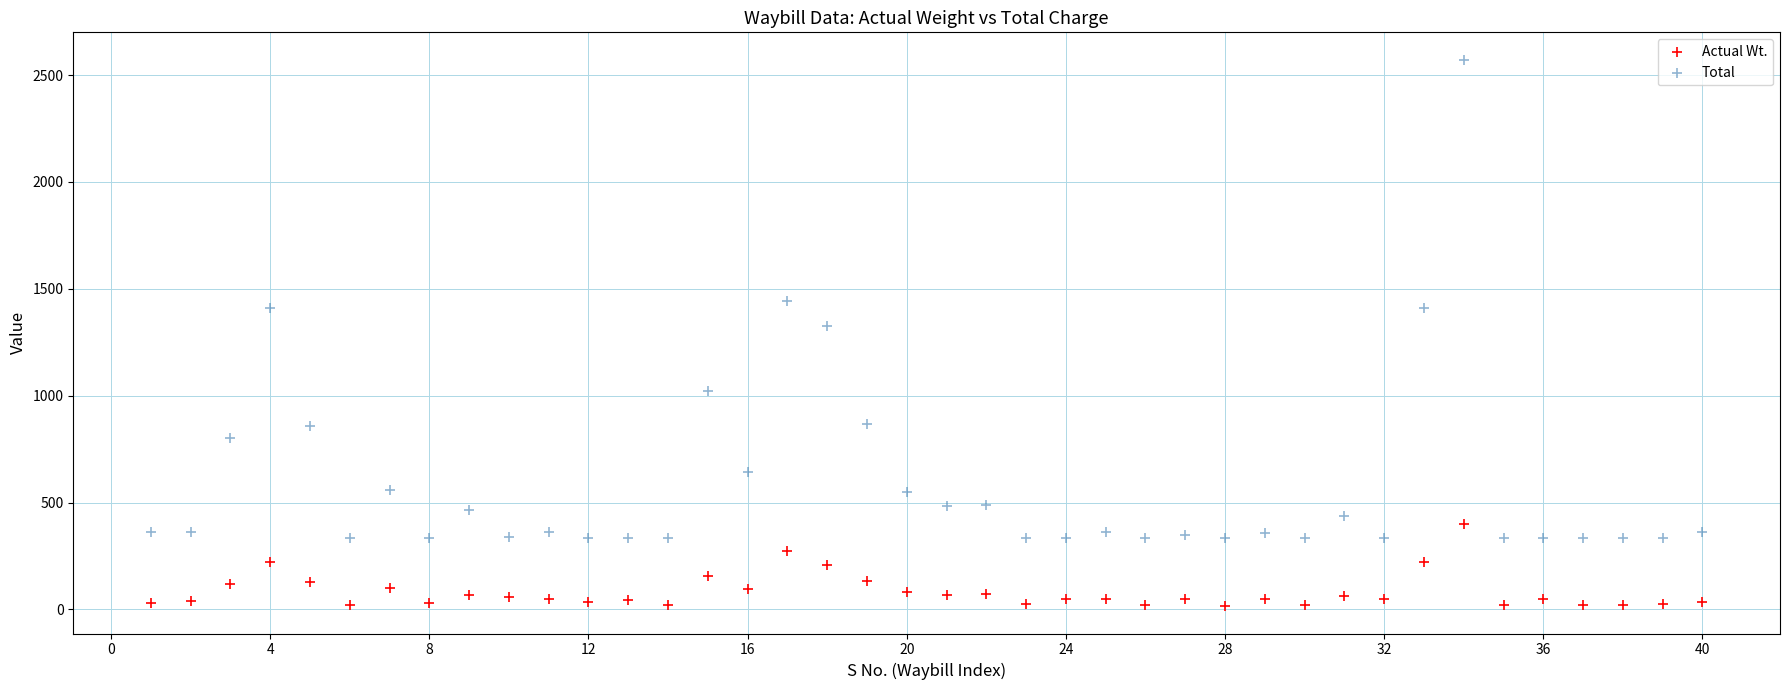

Which series has the widest spread of Y values?

Total